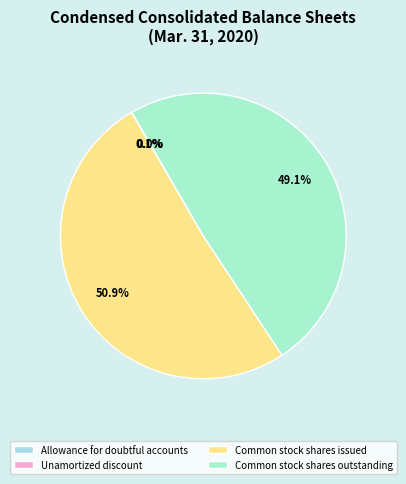

How many segments does this pie chart have?

4